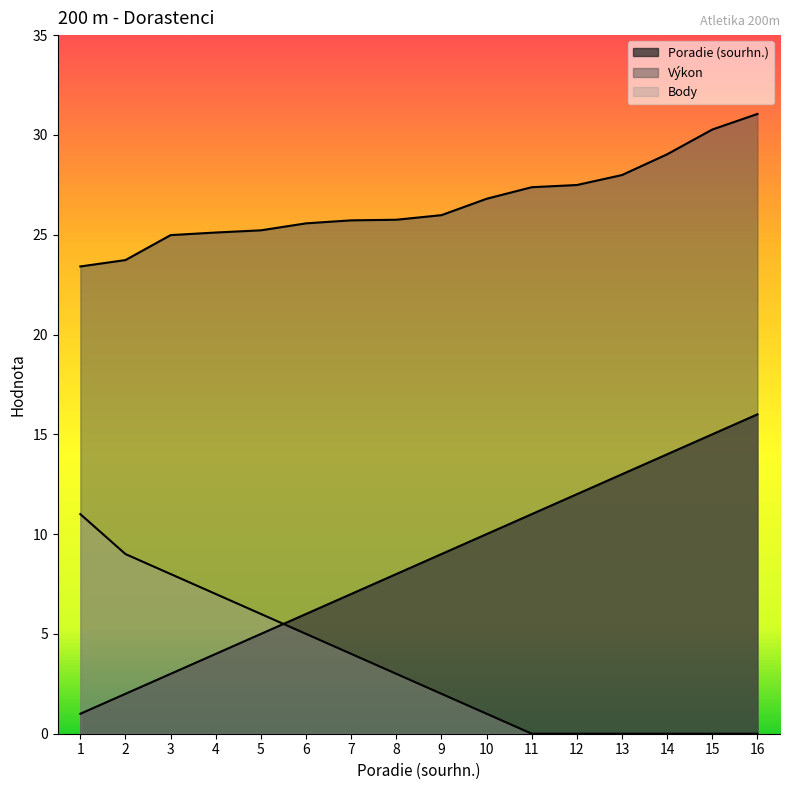

Which series has the largest range (max minus min)?

Poradie (sourhn.)